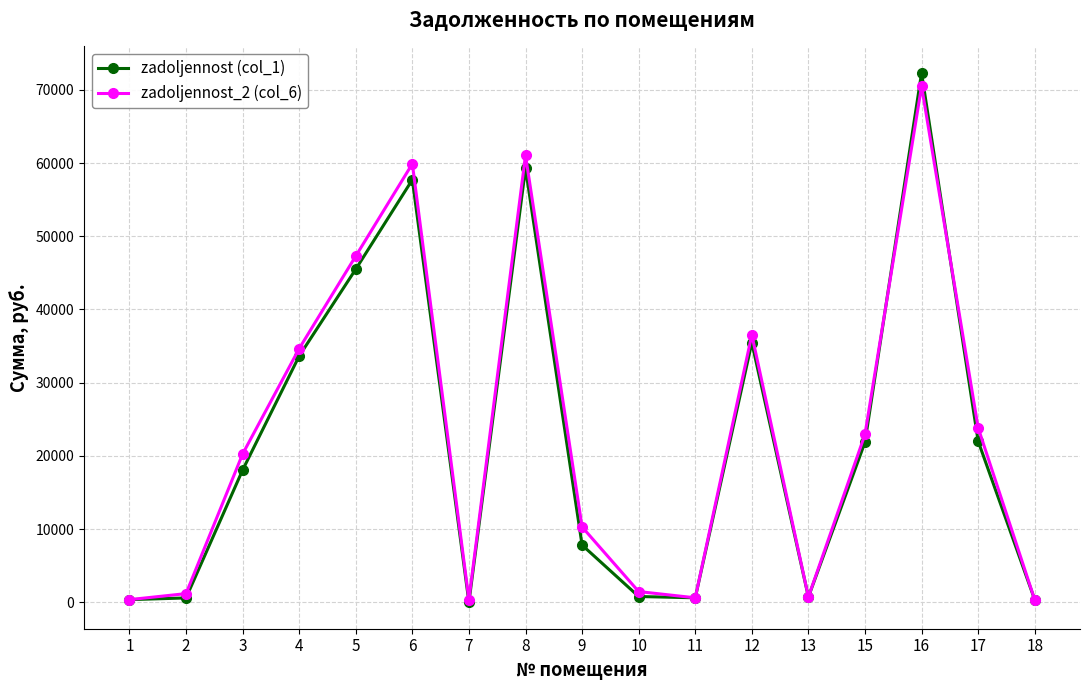

What is the value of the zadoljennost (col_1) point at the 12th from the left?

35473.1